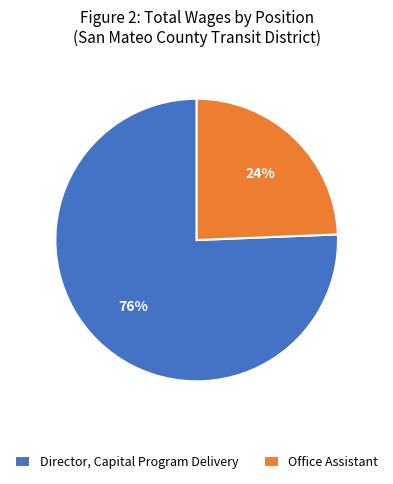

The Director, Capital Program Delivery slice represents 67% of the pie. True or false?

False